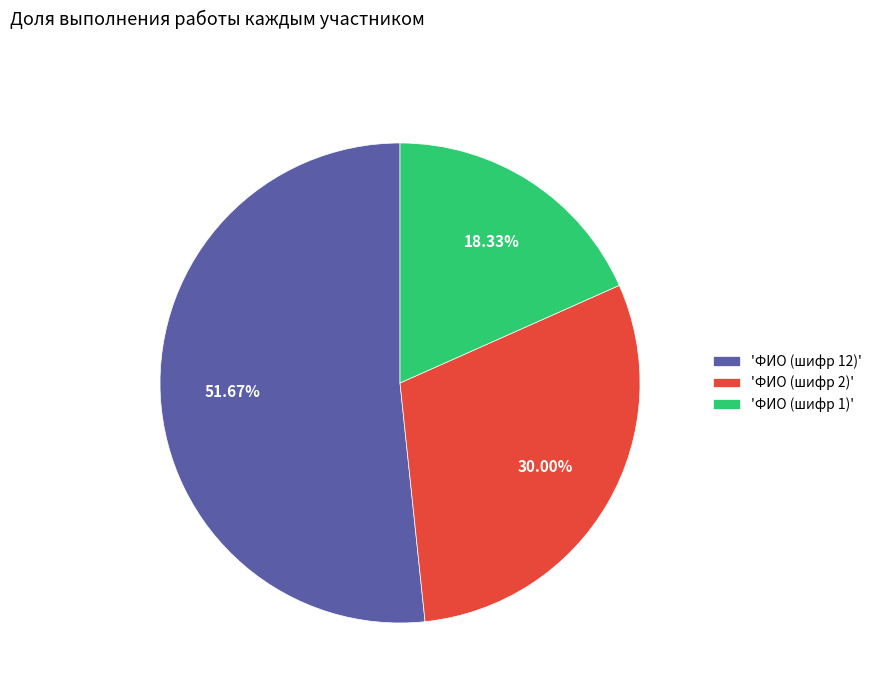

Does 'ФИО (шифр 1)' account for over 50% of the chart?

No